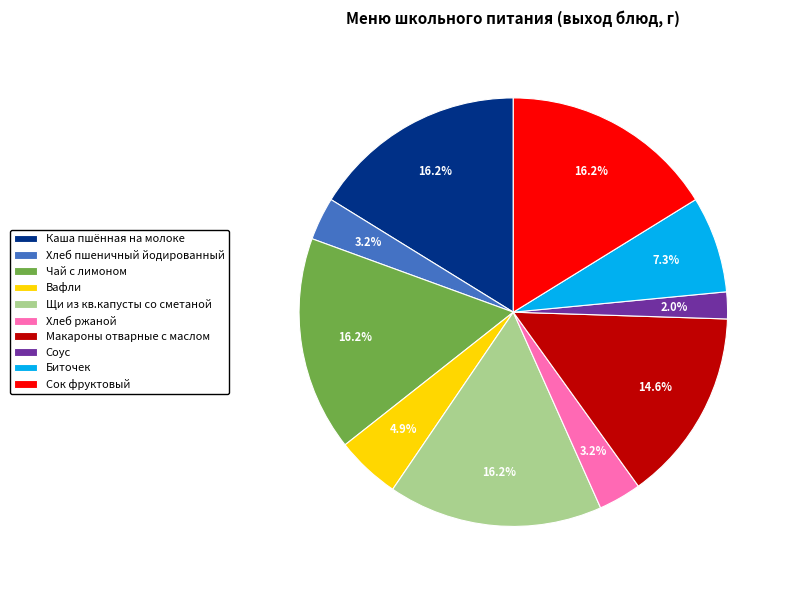

Do Хлеб пшеничный йодированный and Биточек together represent more than half of the pie?

No